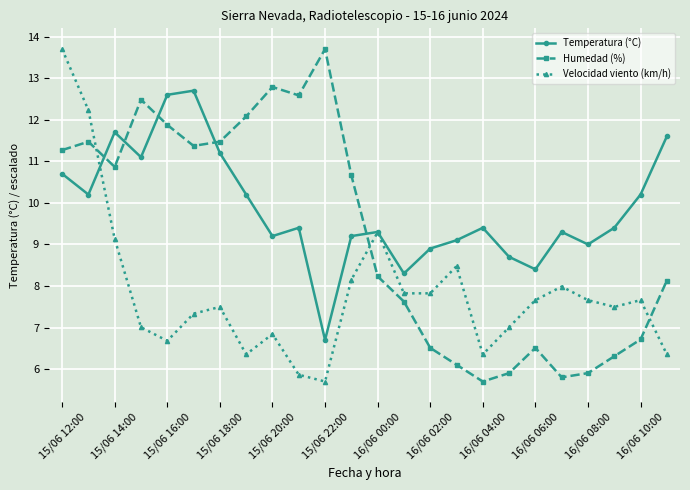

True or false: Humedad (%) has more than 0 points higher than both neighbors.

True